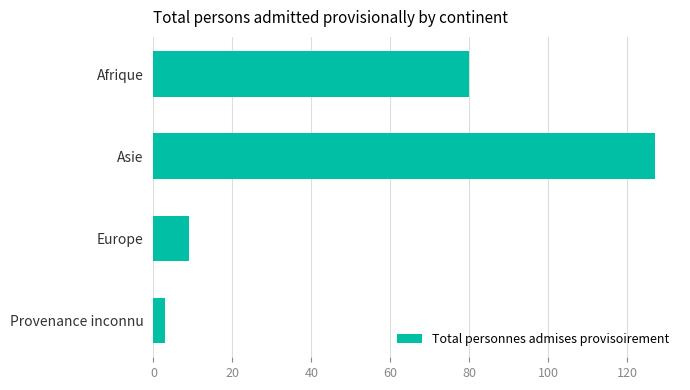

What is the difference between the second highest and minimum values?

77